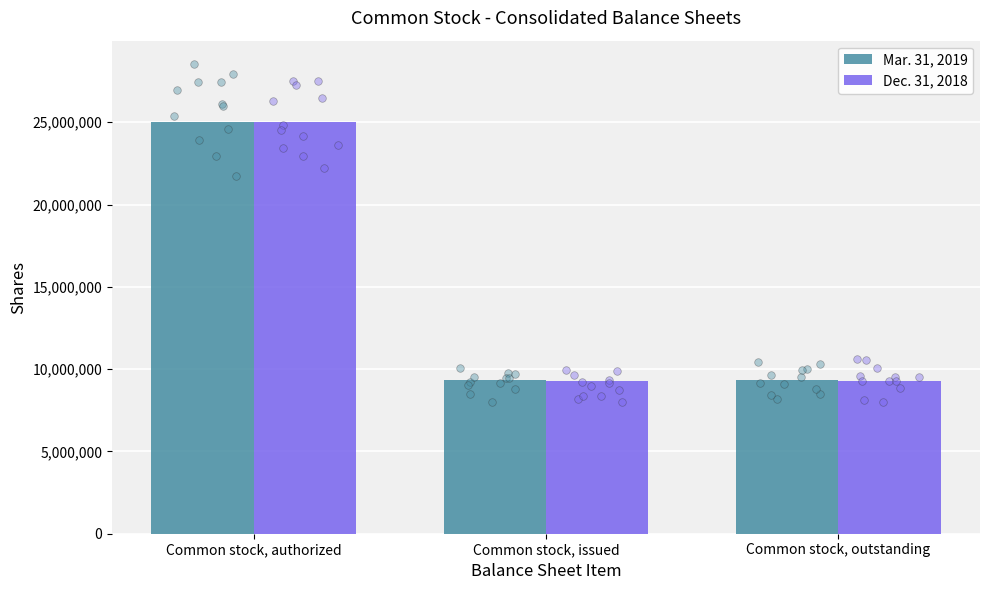

What is the total value across all series at Common stock, outstanding?

18620325